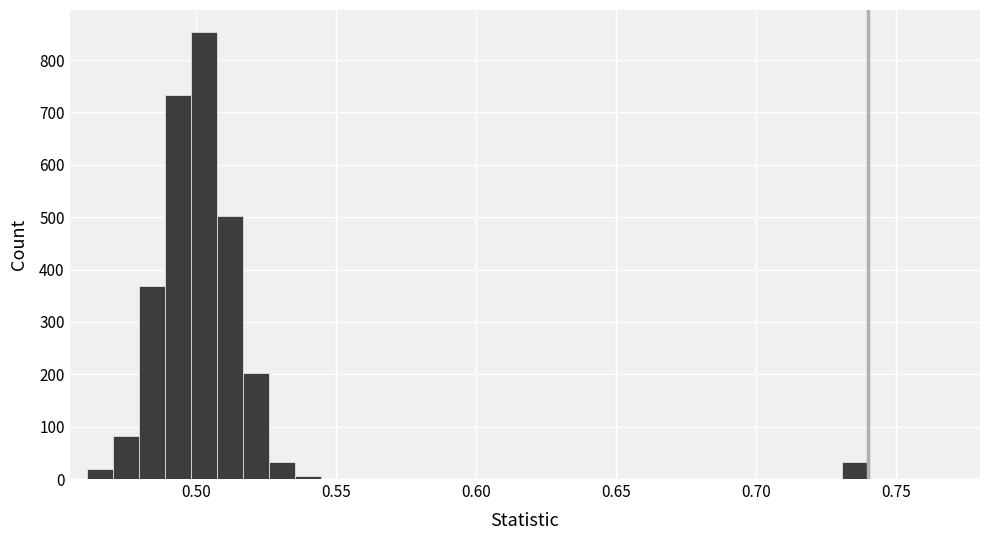

Read against the x-axis, roughly where is the centre of the tallest bar?

0.505